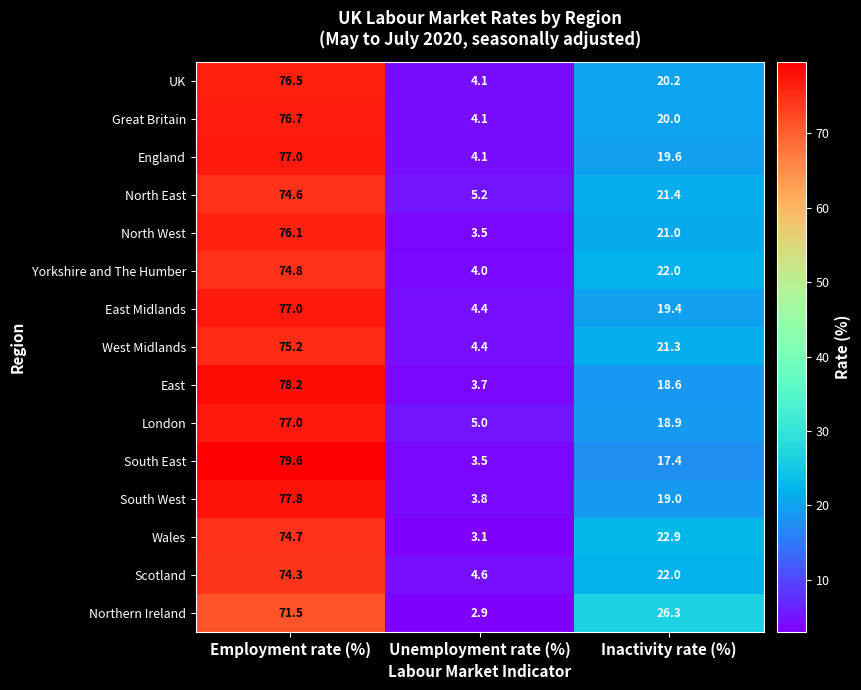

What is the sum of all South East values?

100.5